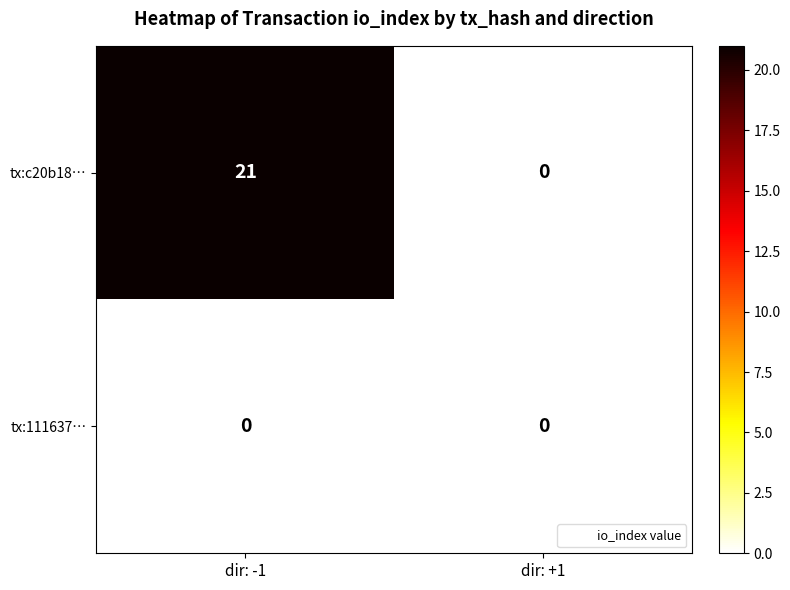

Which series changed the most between dir: -1 and dir: +1?

tx:c20b18…